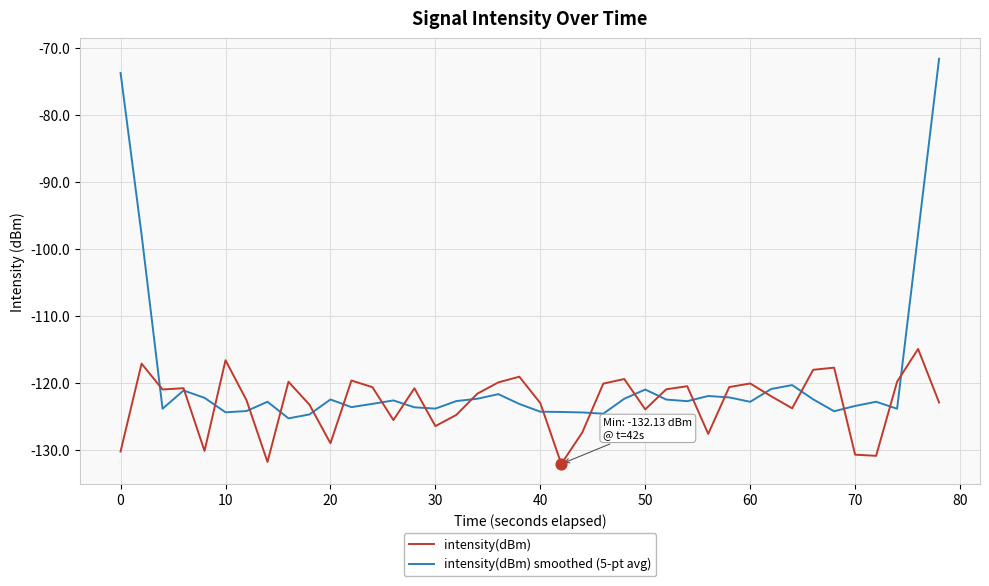

What is the greatest value displayed?

-71.5